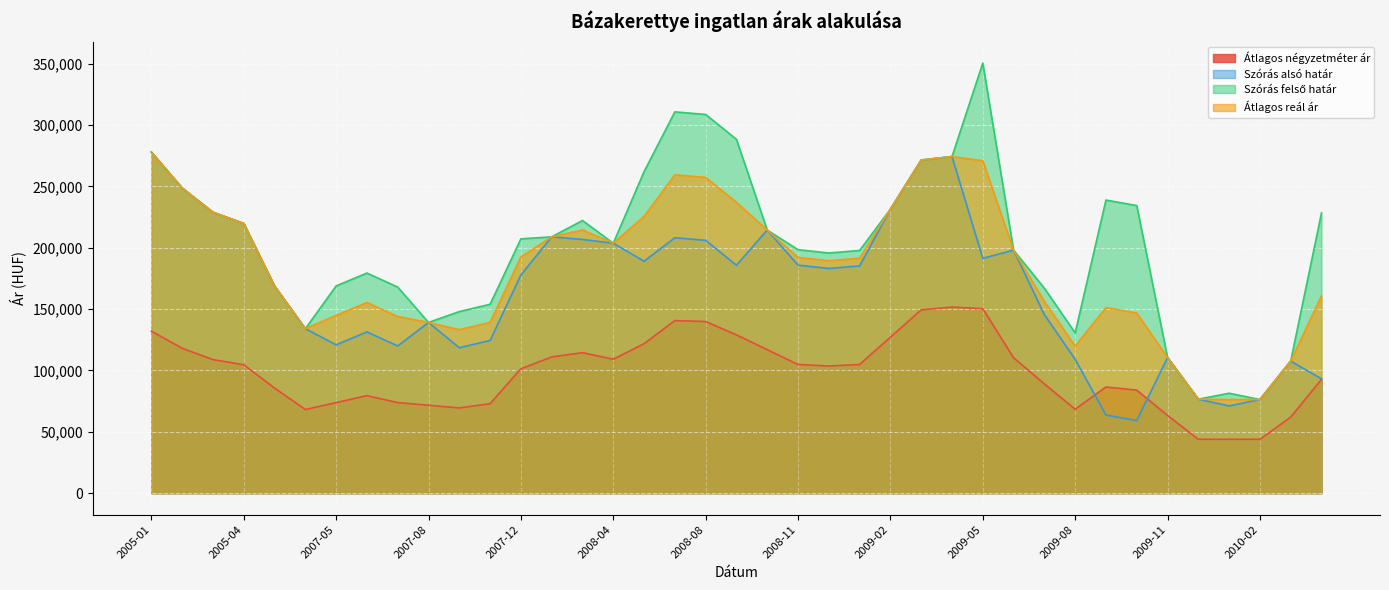

True or false: Átlagos reál ár and Szórás alsó határ cross at least once.

False